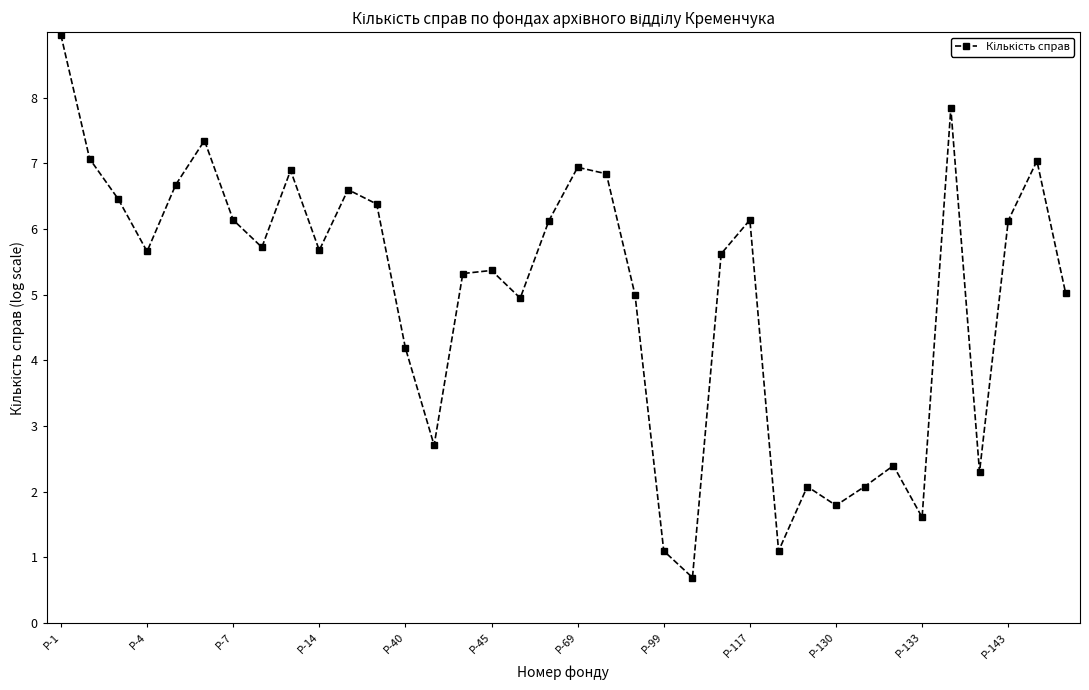

How many distinct data groups are displayed?

1